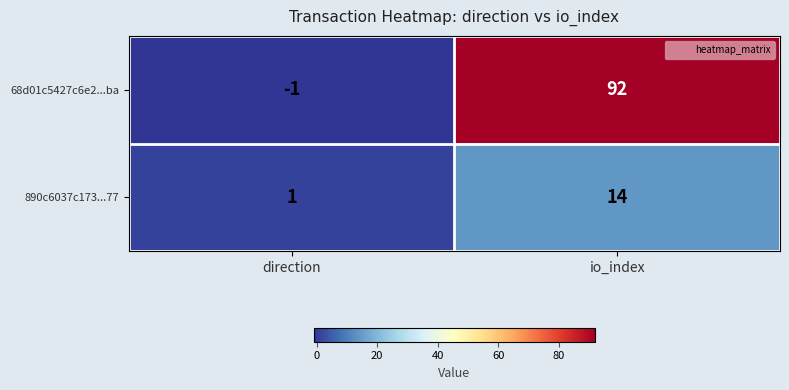

List the series in order of their overall mean, highest first.

68d01c5427c6e2...ba, 890c6037c173...77